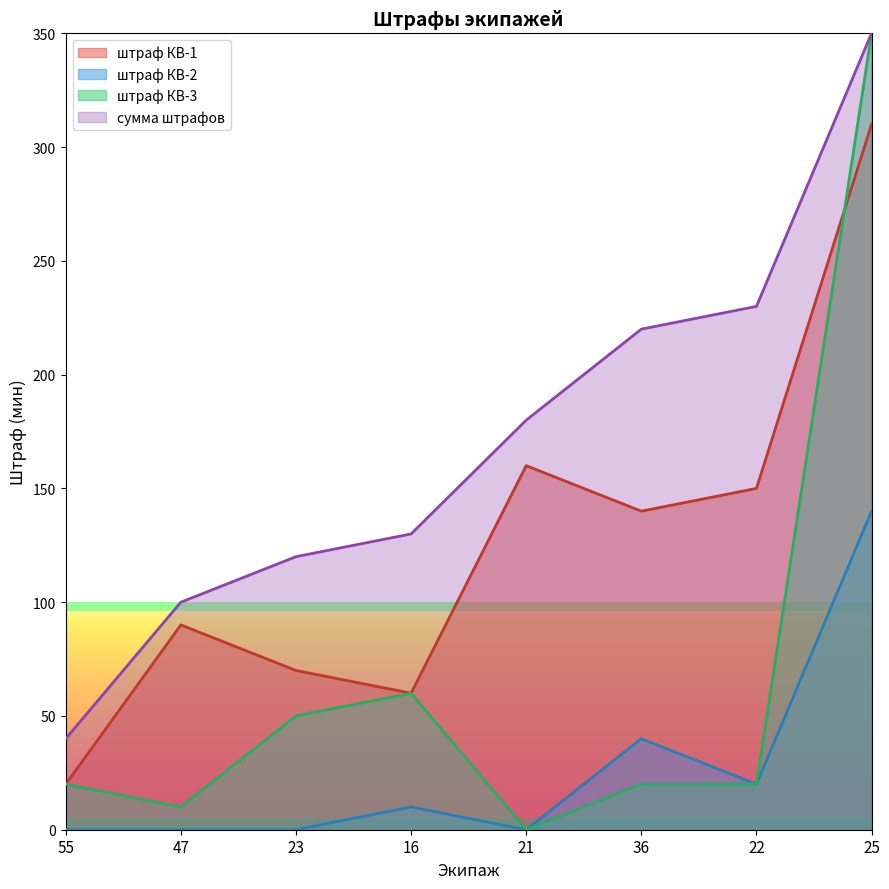

What are all the series names shown in the legend?

штраф КВ-1, штраф КВ-2, штраф КВ-3, сумма штрафов